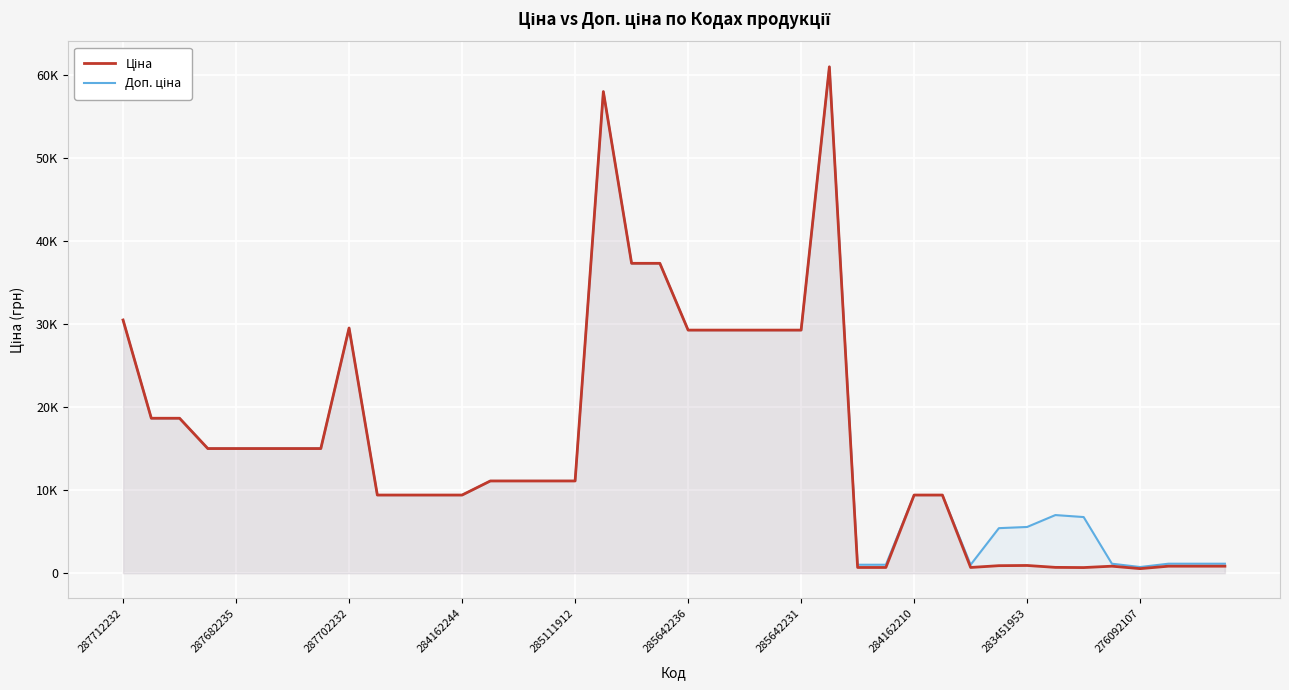

What is the highest value of the Ціна series?

61024.7